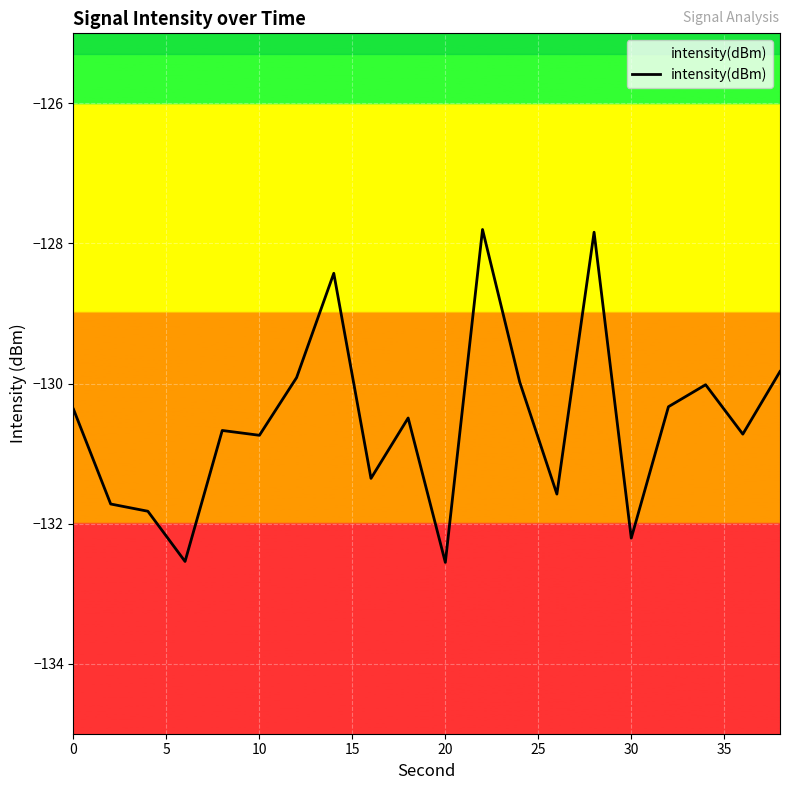

Is it true that the value at 30 is -132.2?

True